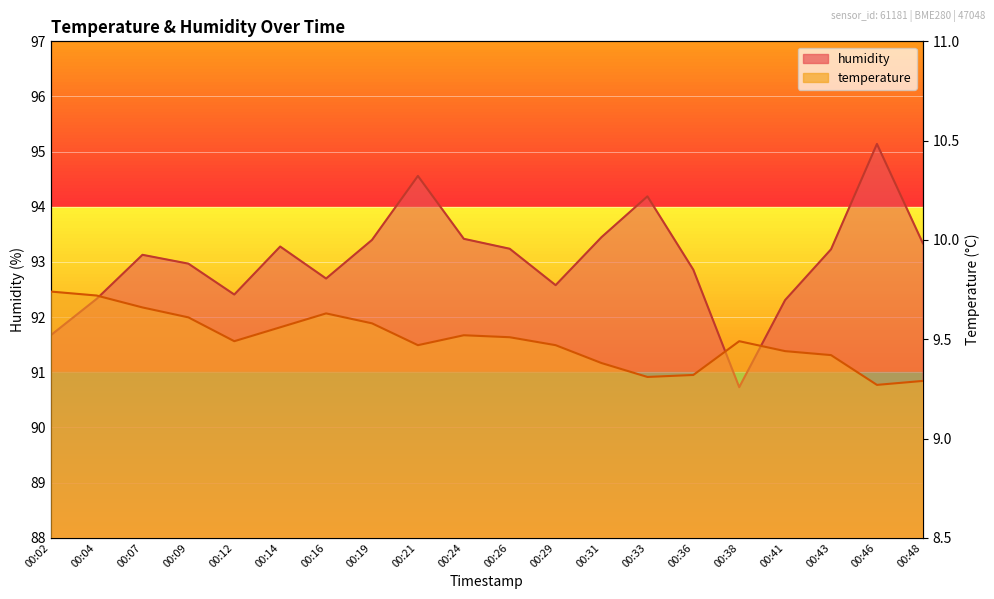

What is the approximate value of humidity at 00:33?

94.2